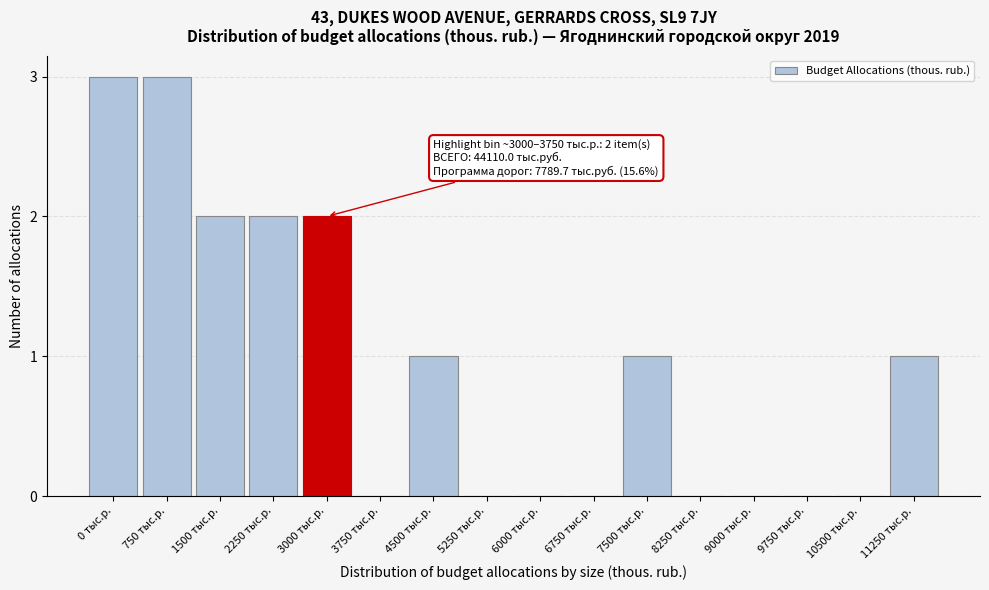

Reading left to right, extract all data points from this chart.

0 тыс.р.=3	750 тыс.р.=3	1500 тыс.р.=2	2250 тыс.р.=2	3000 тыс.р.=2	3750 тыс.р.=0	4500 тыс.р.=1	5250 тыс.р.=0	6000 тыс.р.=0	6750 тыс.р.=0	7500 тыс.р.=1	8250 тыс.р.=0	9000 тыс.р.=0	9750 тыс.р.=0	10500 тыс.р.=0	11250 тыс.р.=1